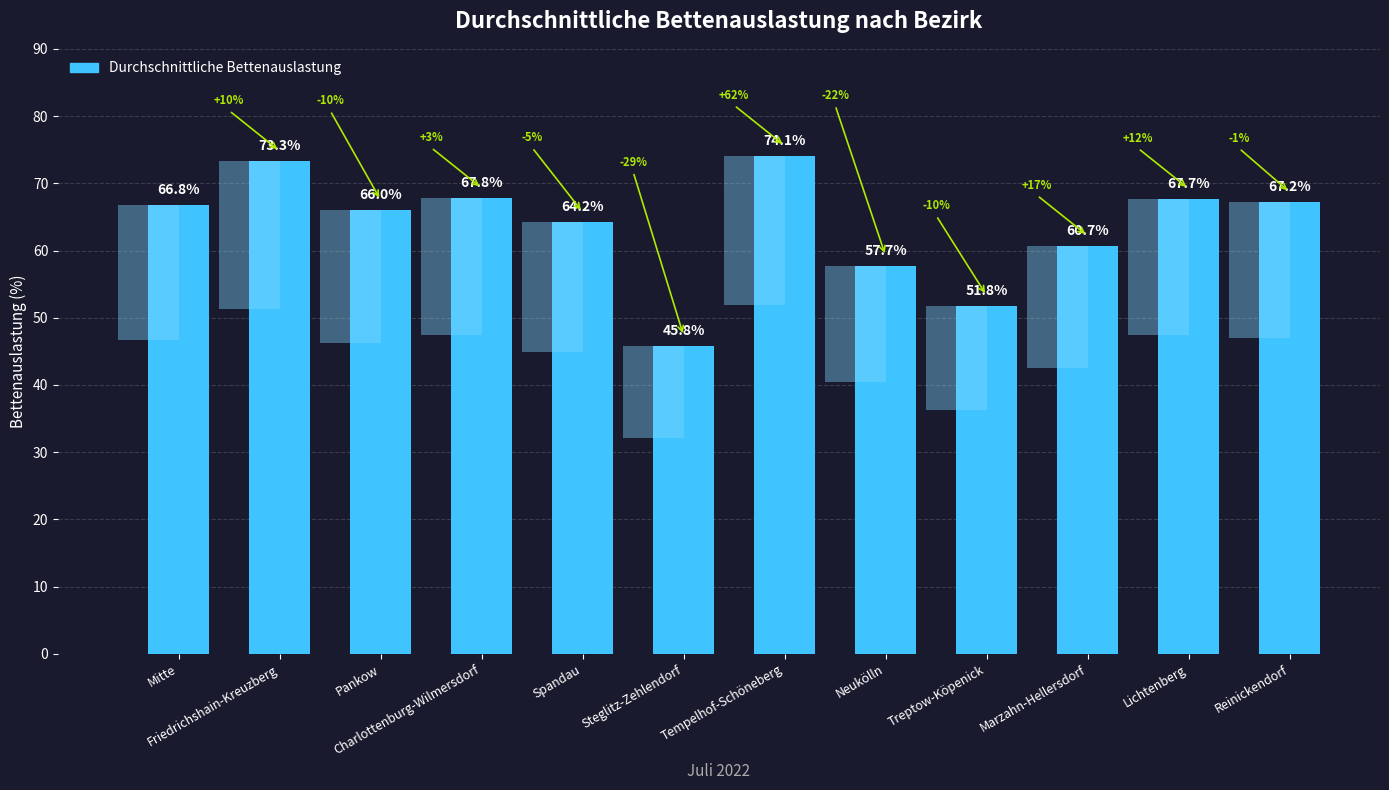

What is the ratio of the value at Spandau to the value at Marzahn-Hellersdorf?

1.1